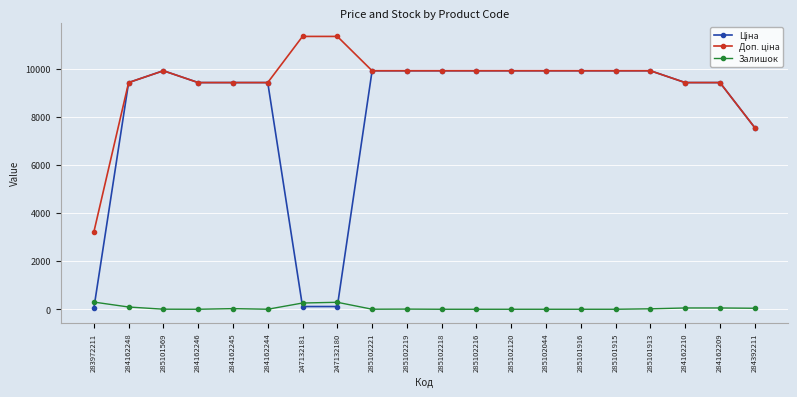

True or false: Залишок has a value of 94.0 at 284162248.

True